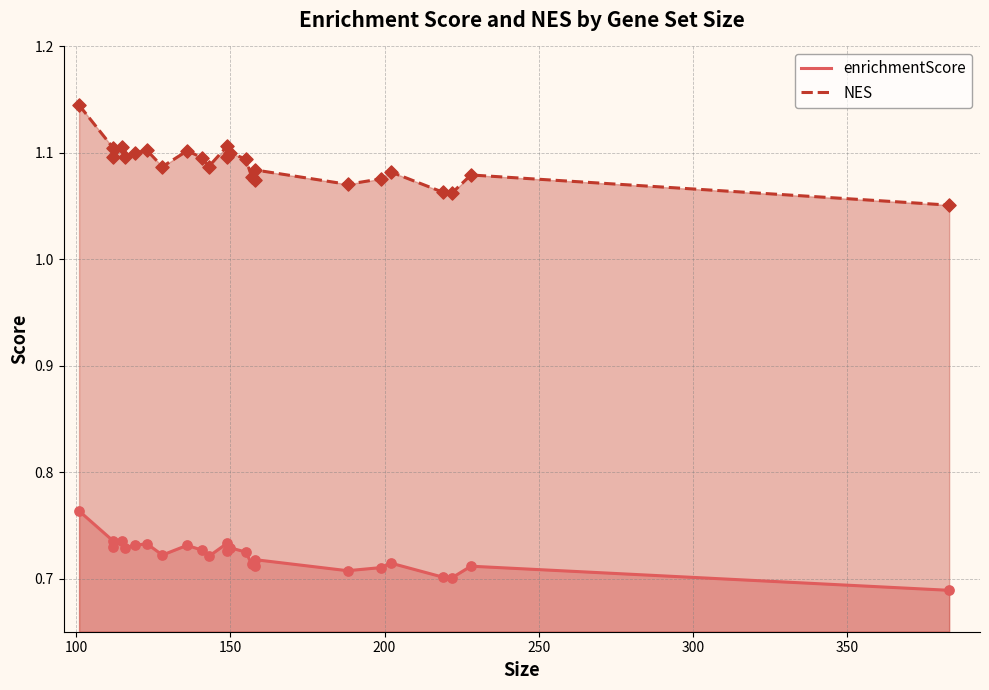

What are all the series names shown in the legend?

enrichmentScore, NES